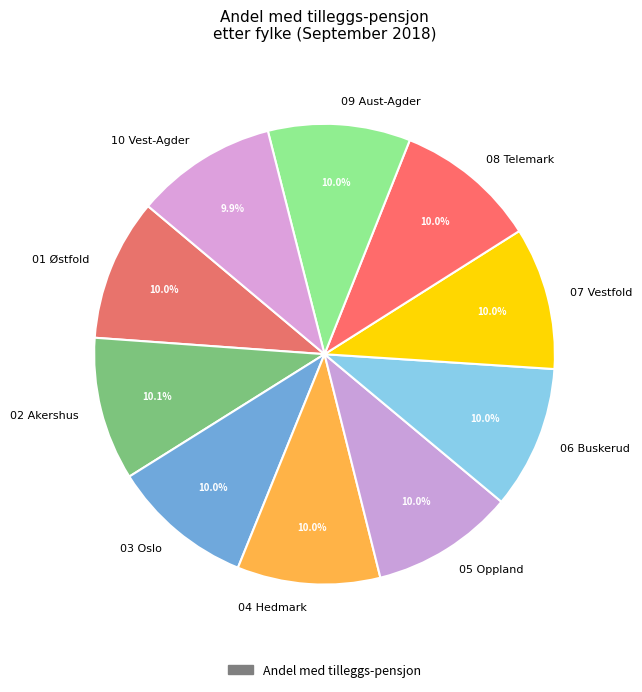

The 01 Østfold slice represents 10% of the pie. True or false?

True